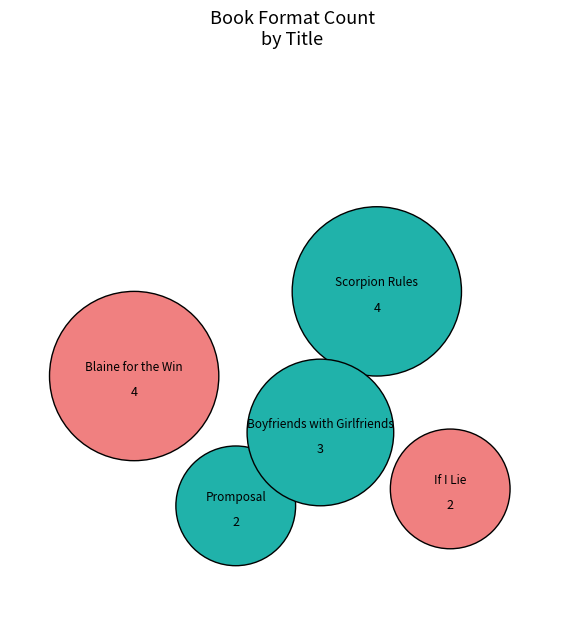

To the nearest percent, what portion does Promposal represent?

13%